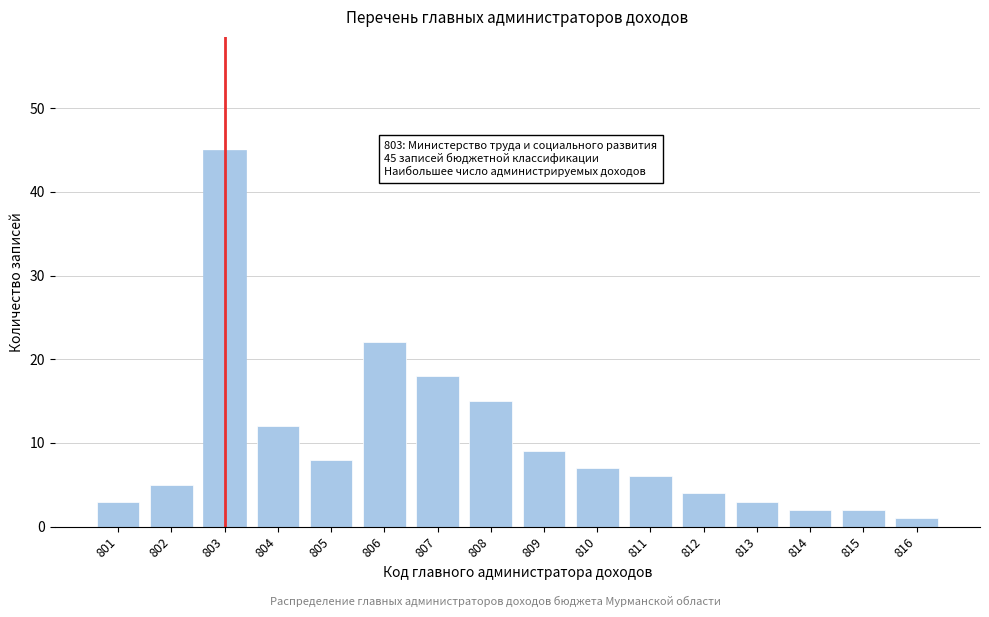

Reading right to left, extract all data points from this chart.

1	2	2	3	4	6	7	9	15	18	22	8	12	45	5	3